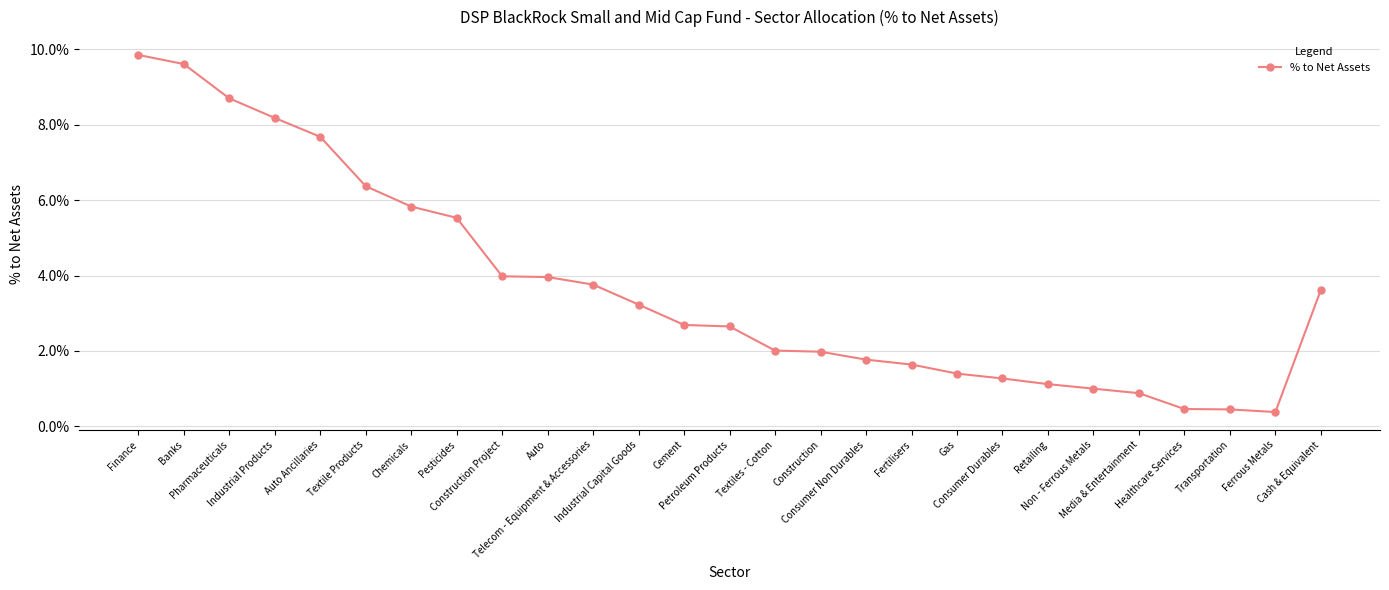

Is this an area chart (filled region under the line)?

No